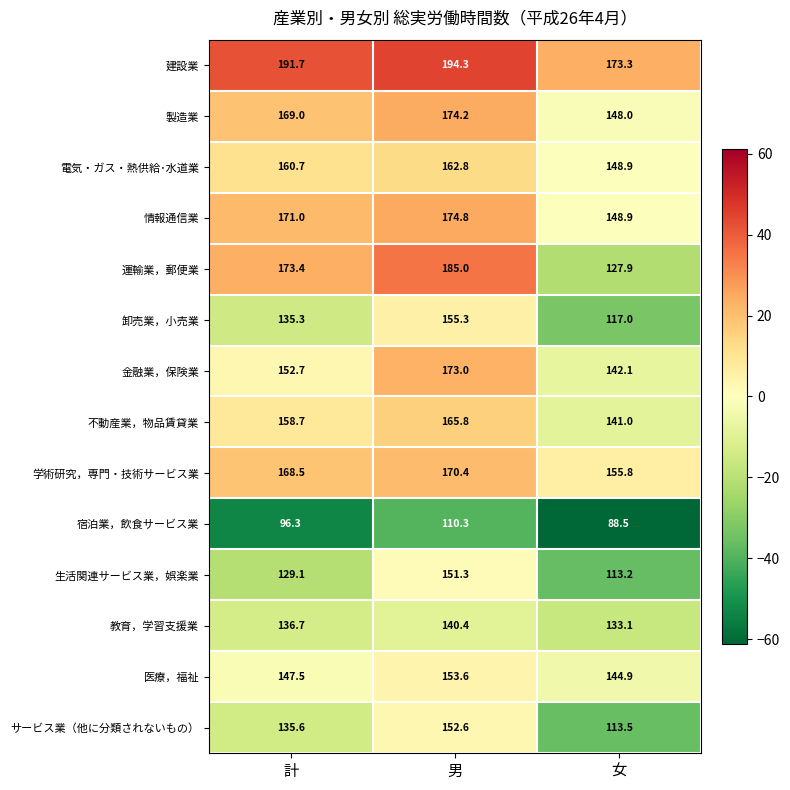

What is the total value across all series at 女?

1896.1